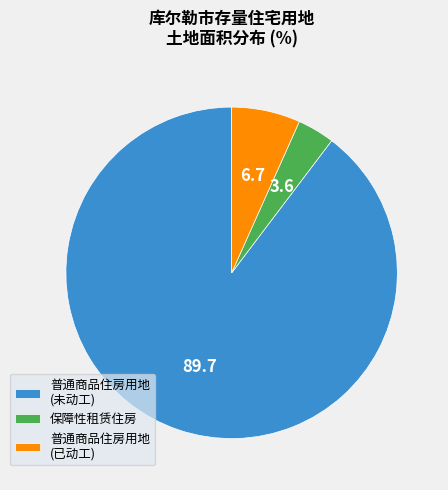

What is the ratio of the value at 普通商品住房用地 (未动工) to the value at 保障性租赁住房?

24.8